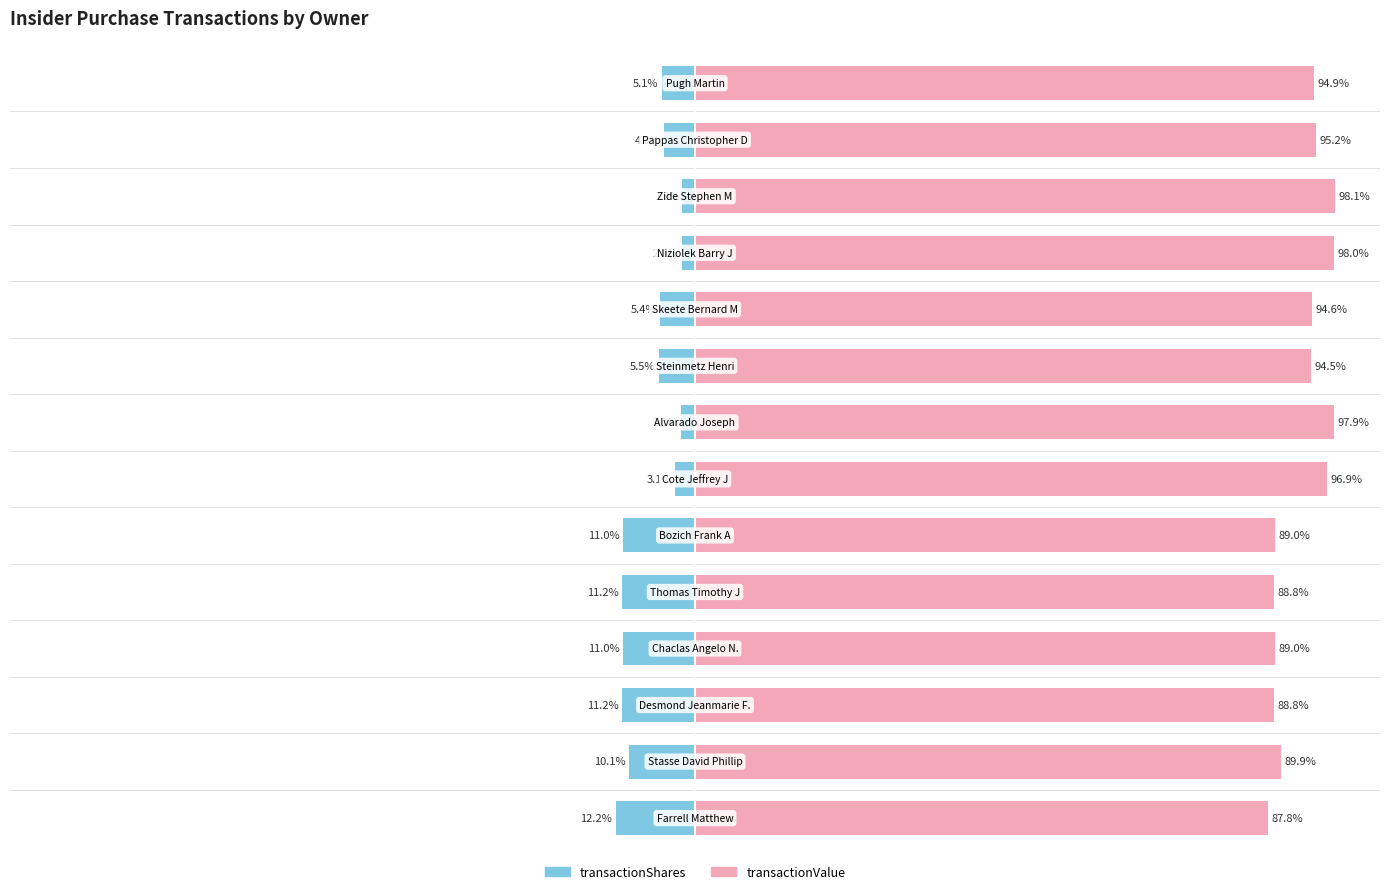

Rank the series at 6 from highest to lowest value.

transactionValue, transactionShares